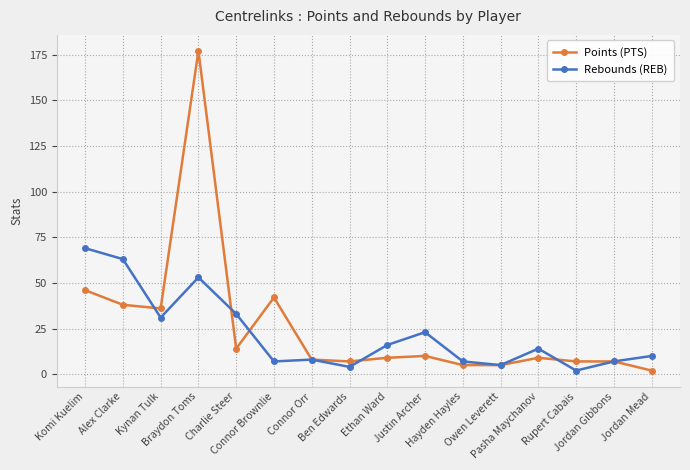

Count the number of categories in the chart.

16